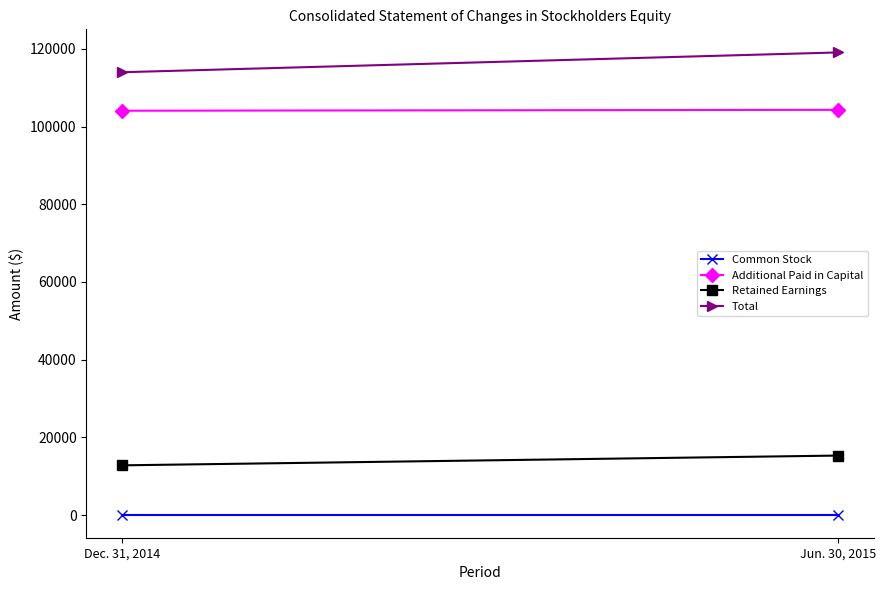

What is the average value of the Total series?

116526